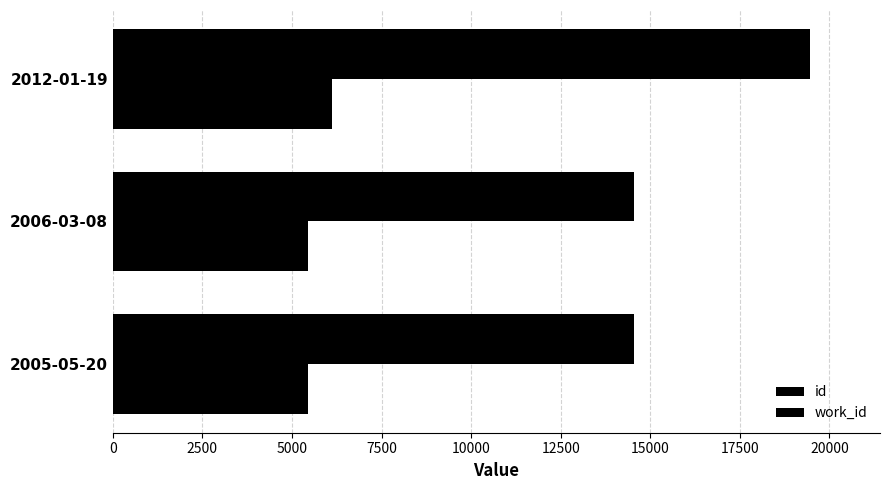

Reading left to right, list all the values displayed in this chart.

id: 14552	14553	19465
work_id: 5439	5439	6117